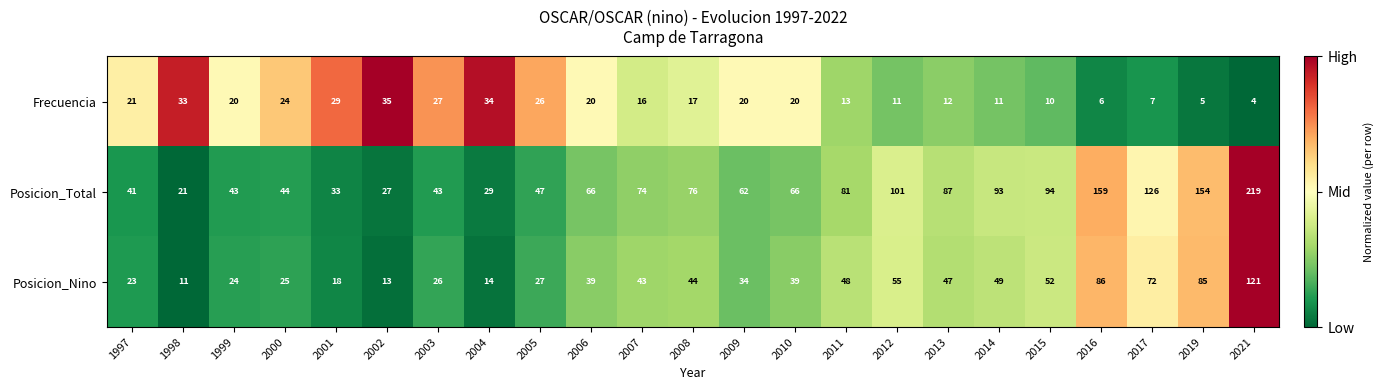

Rank the series by their maximum value, from highest to lowest.

Posicion_Total, Posicion_Nino, Frecuencia